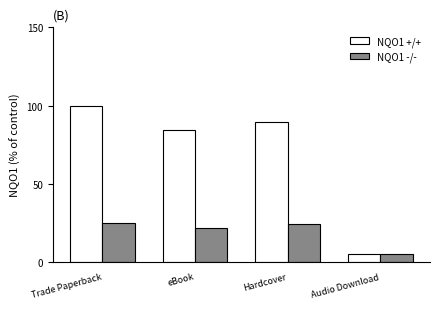

How many groups of bars are there?

4